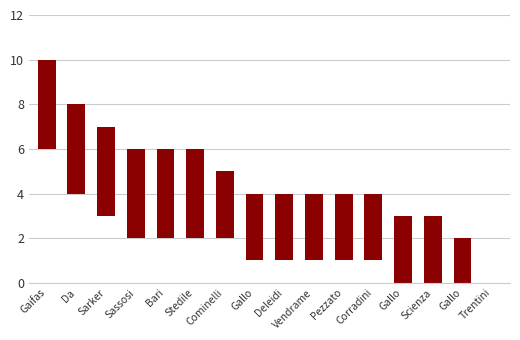

Reading left to right, extract all data points from this chart.

4	4	4	4	4	4	3	3	3	3	3	3	3	3	2	0